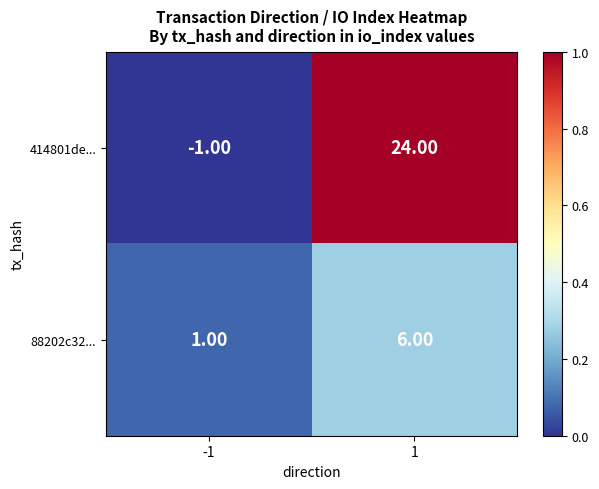

Rank the series by their maximum value, from highest to lowest.

414801de..., 88202c32...